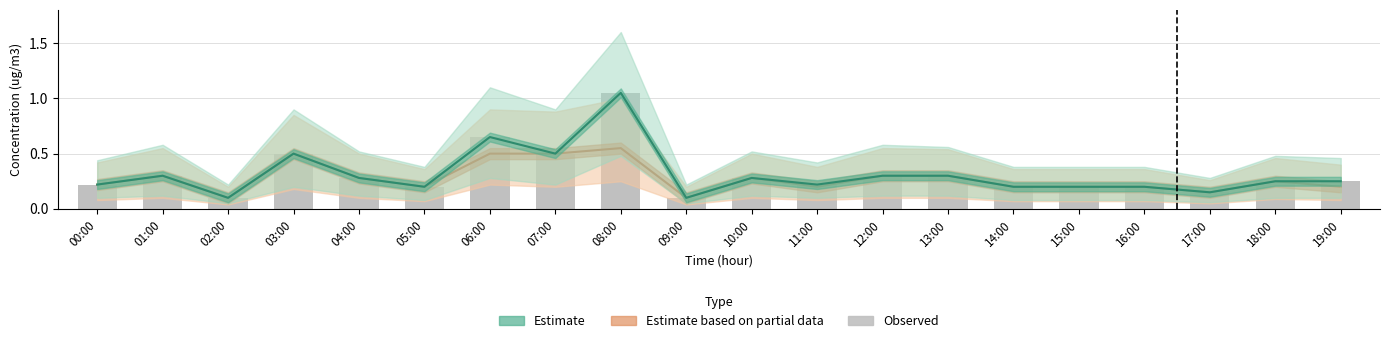

Where is Observed (P1 raw) nearest to the value 0?

02:00